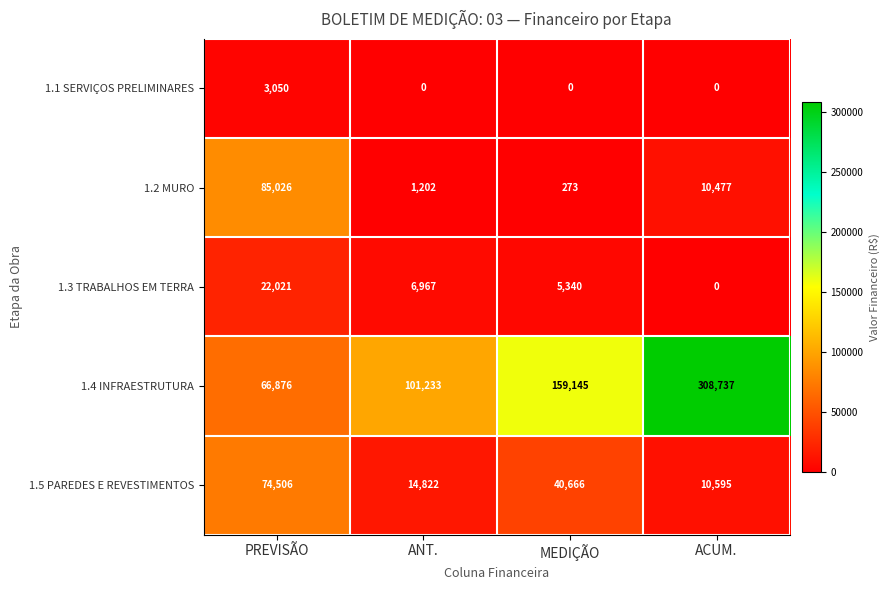

What is the difference between the 1.5 PAREDES E REVESTIMENTOS values at MEDIÇÃO and ACUM.?

30071